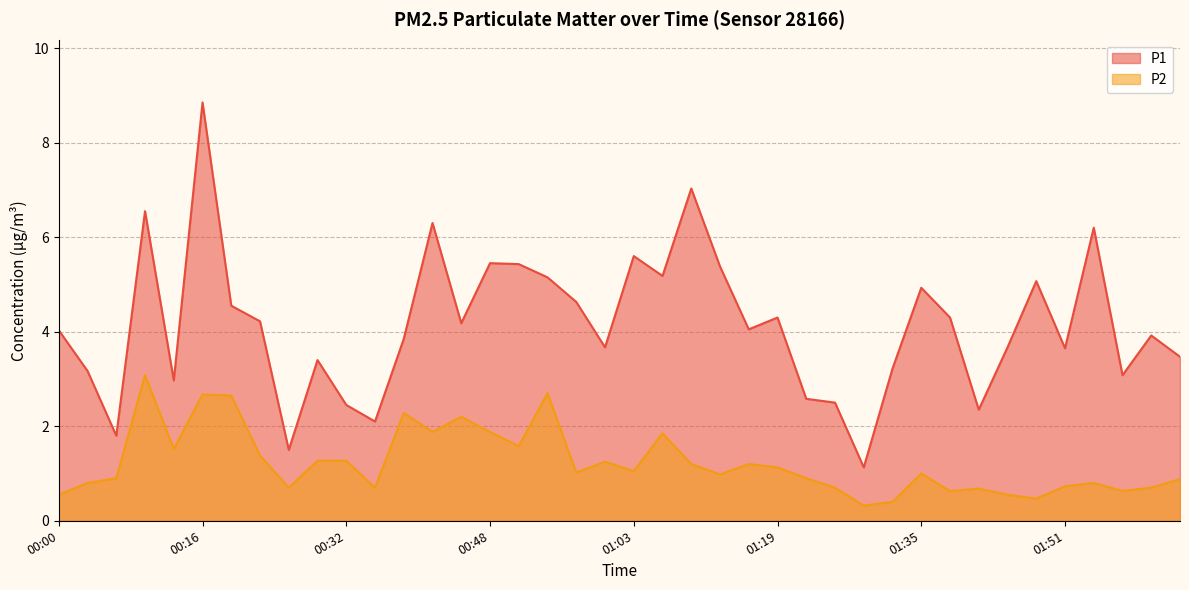

What is the difference between the P1 values at 01:25 and 01:47?

2.6